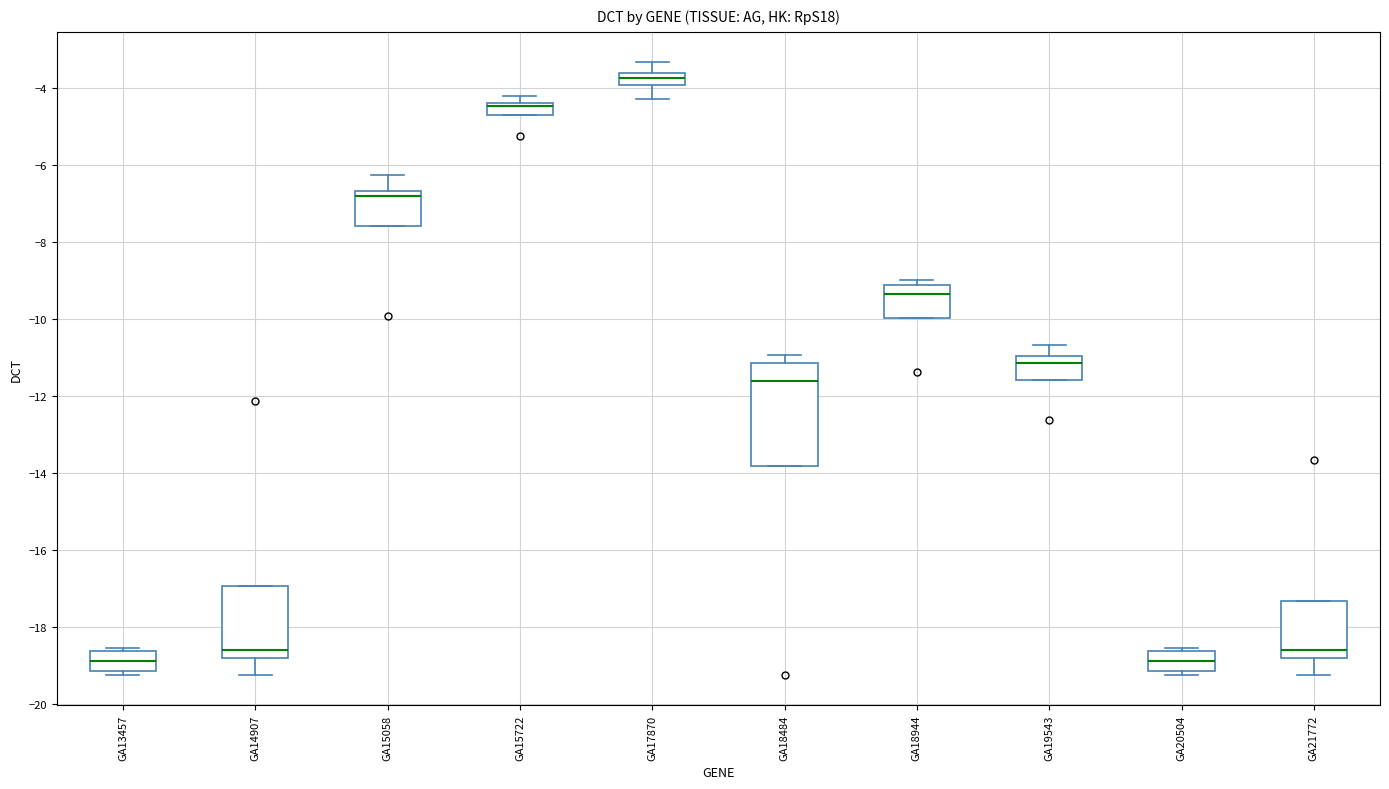

Which box is the tallest, from its lower edge to its upper edge?

GA18484